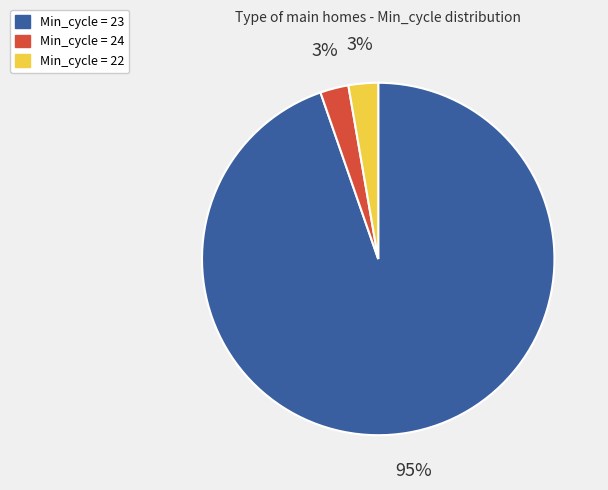

How many segments does this pie chart have?

3